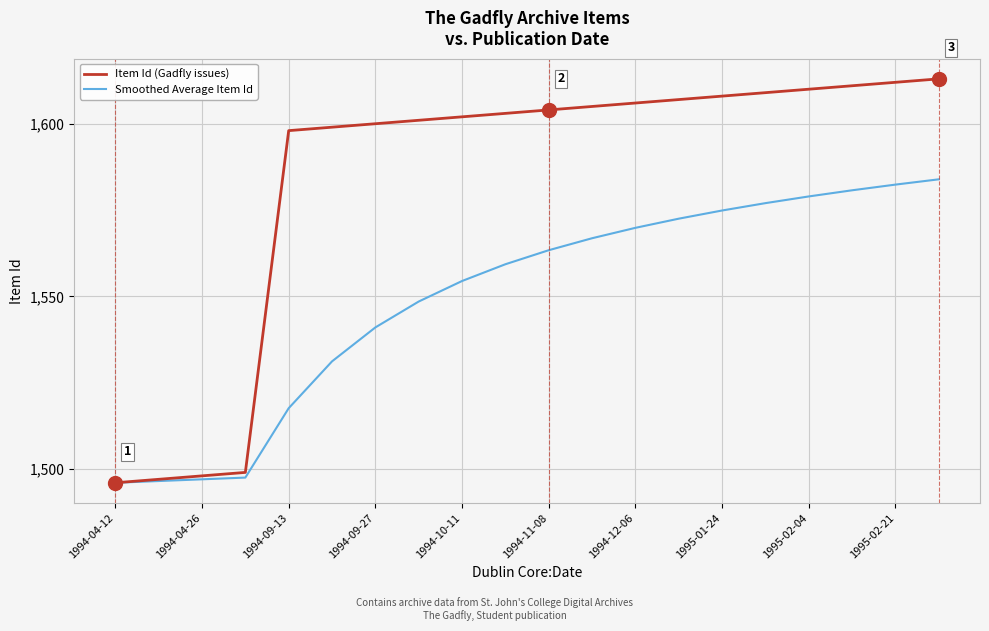

What is the maximum value shown in the chart?

1613.0